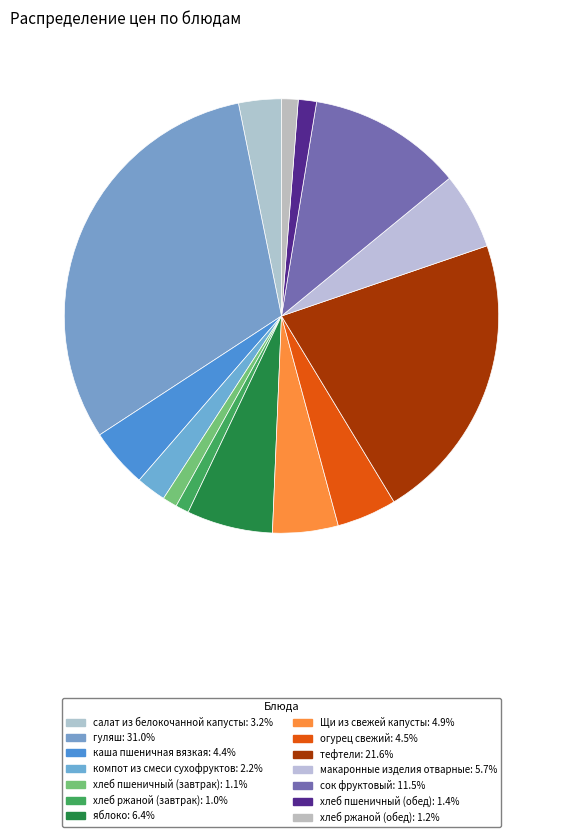

Does хлеб пшеничный (обед) account for over 50% of the chart?

No